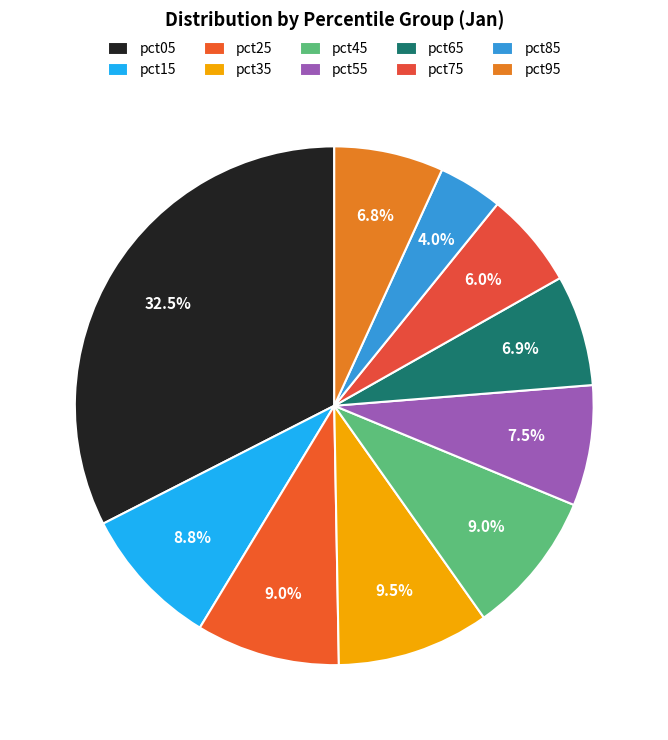

Which category has the biggest portion of the pie?

pct05